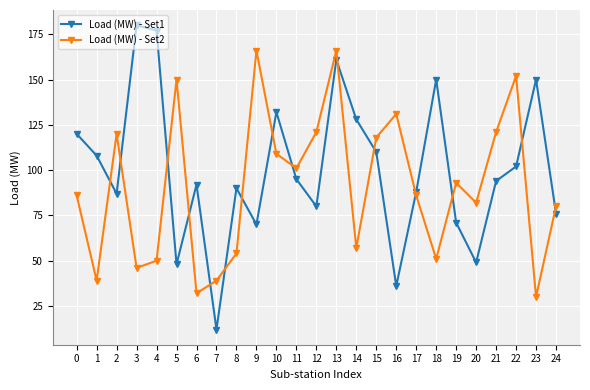

Where is the first local minimum for Load (MW) - Set2?

1